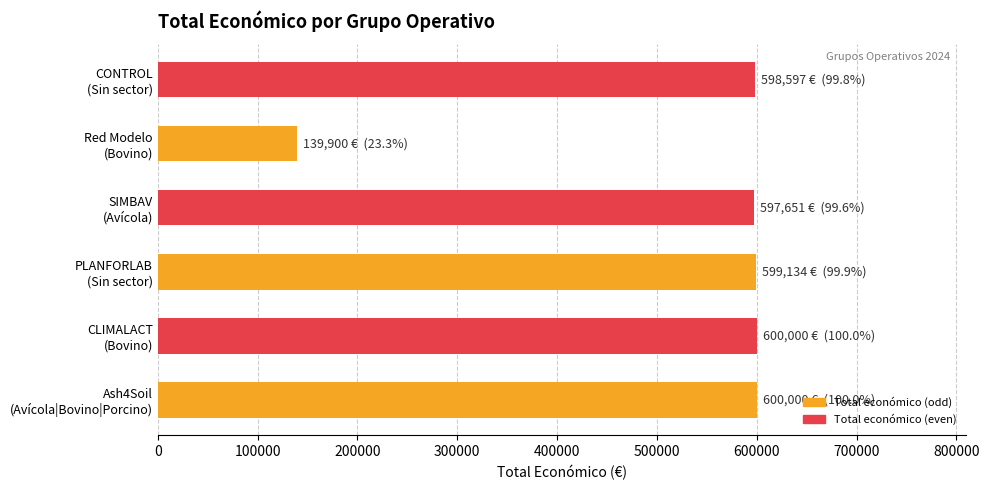

What is the difference between the maximum and minimum values?

460100